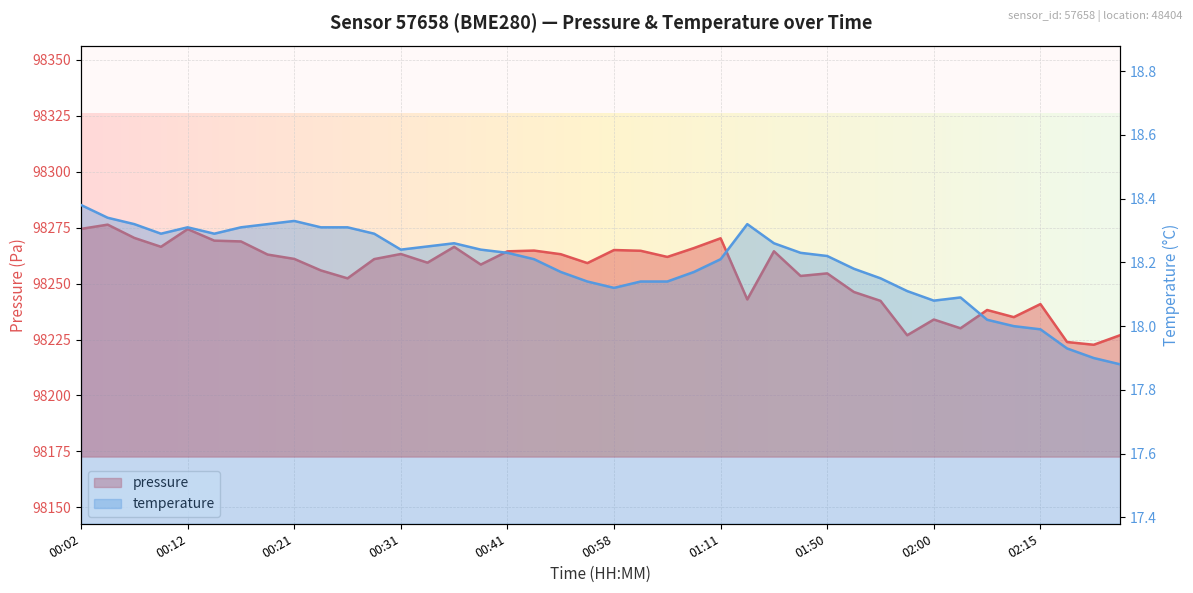

How many interior local valleys does the temperature series have?

5